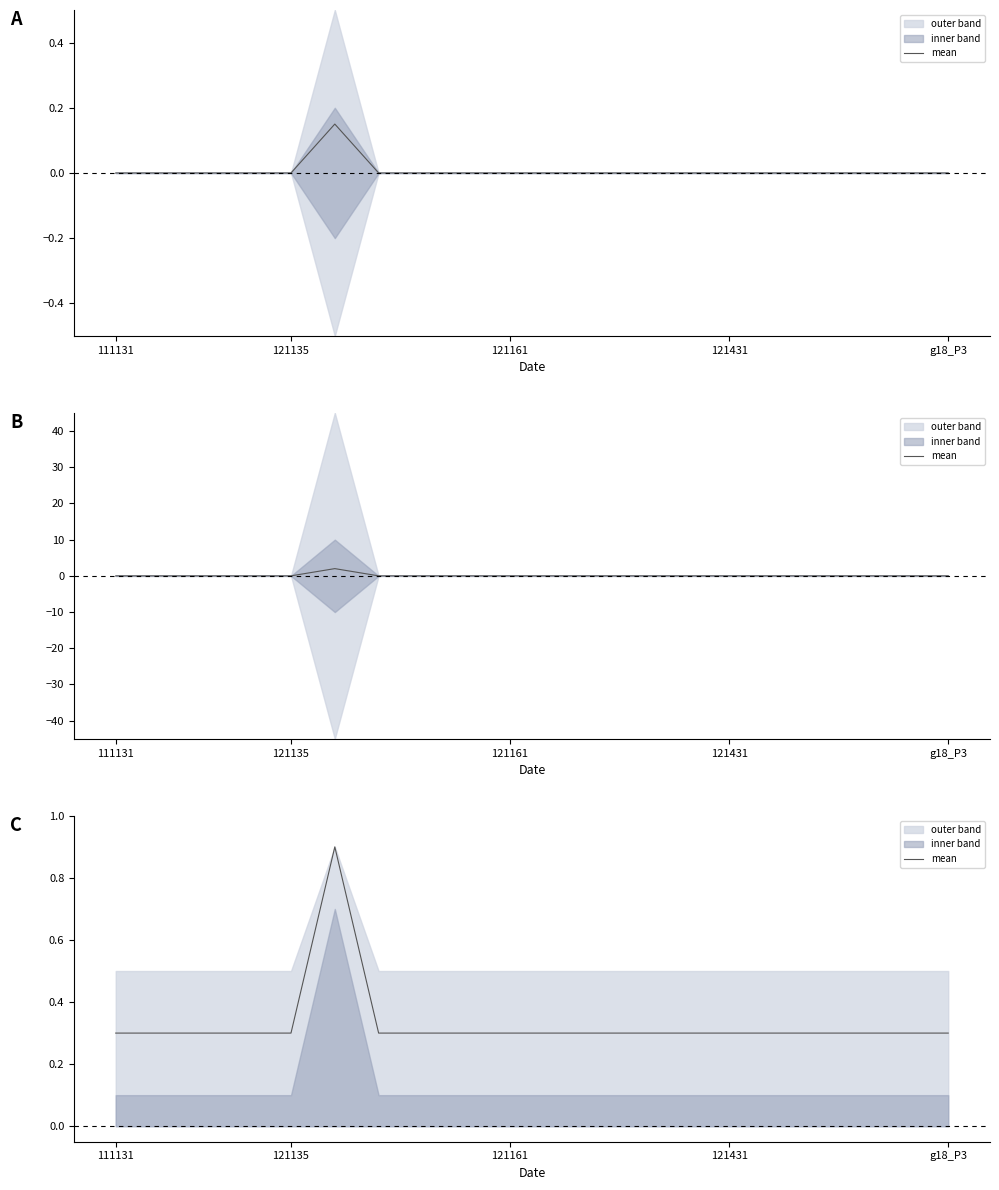

Reading left to right, extract all data points from this chart.

0.3	0.3	0.3	0.3	0.3	0.9	0.3	0.3	0.3	0.3	0.3	0.3	0.3	0.3	0.3	0.3	0.3	0.3	0.3	0.3